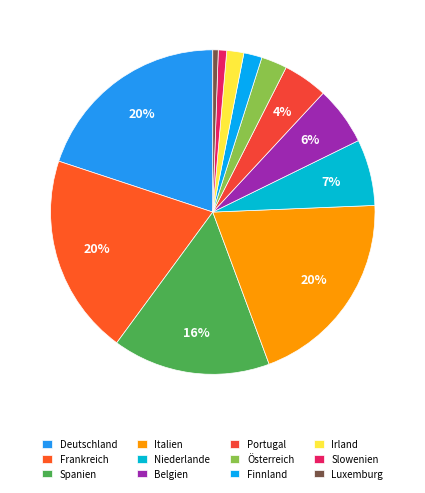

True or false: Portugal accounts for 4% of the total.

True